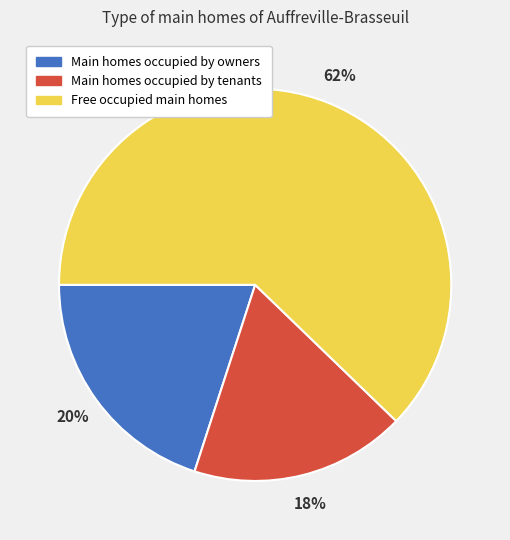

Is it true that Main homes occupied by owners is 20% of the pie?

True